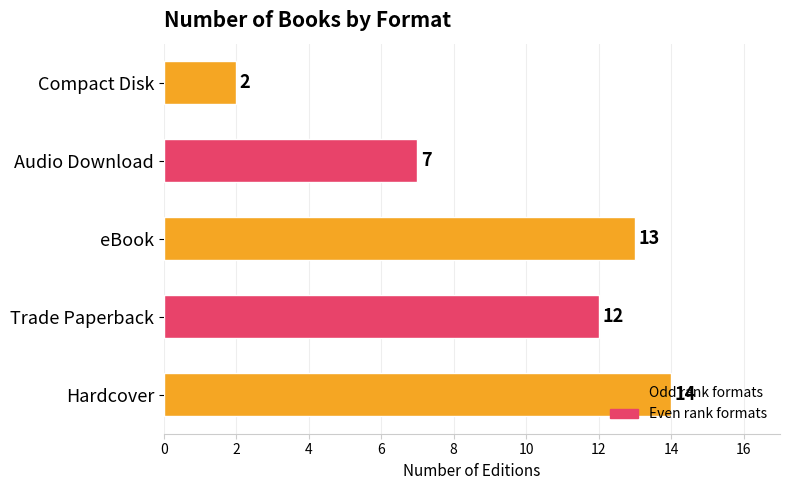

Are the bars grouped side by side (vs. stacked)?

No